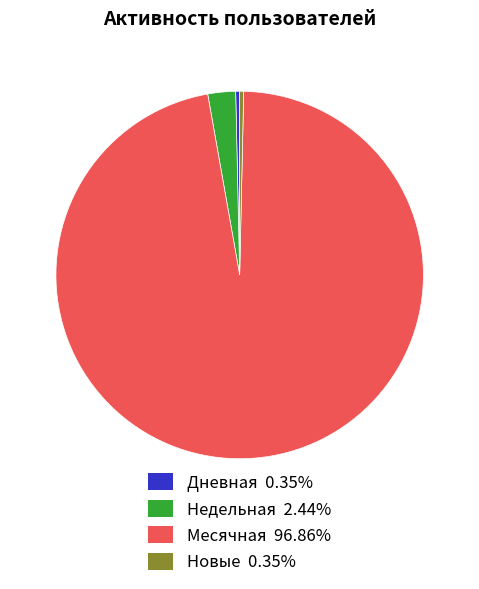

Is there a majority slice in this chart?

Yes